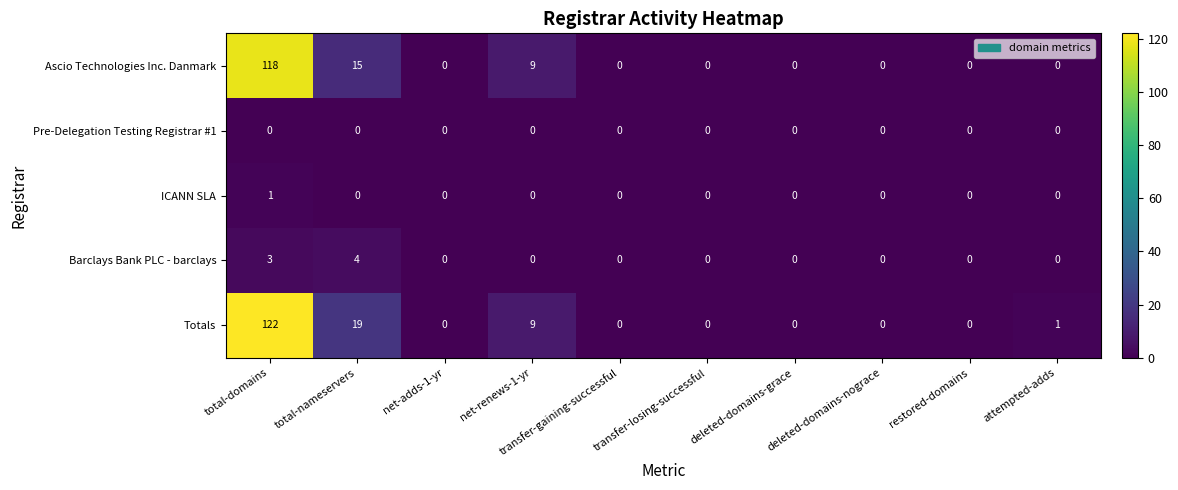

At which category does the chart reach its peak across all series?

total-domains